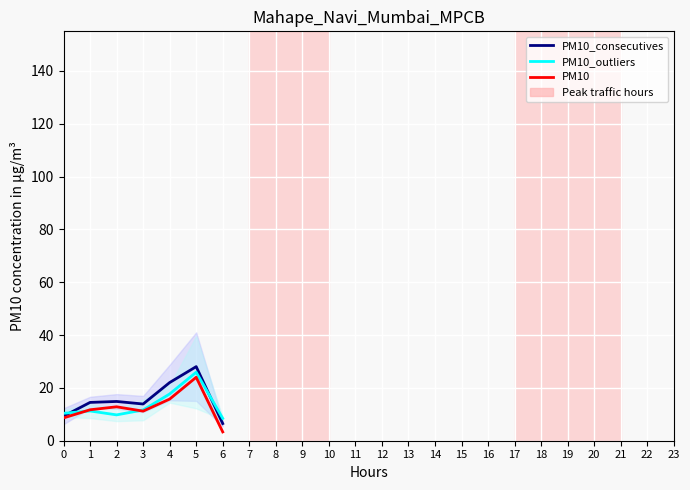

Rank the categories by PM10 value from lowest to highest.

6, 0, 3, 1, 2, 4, 5